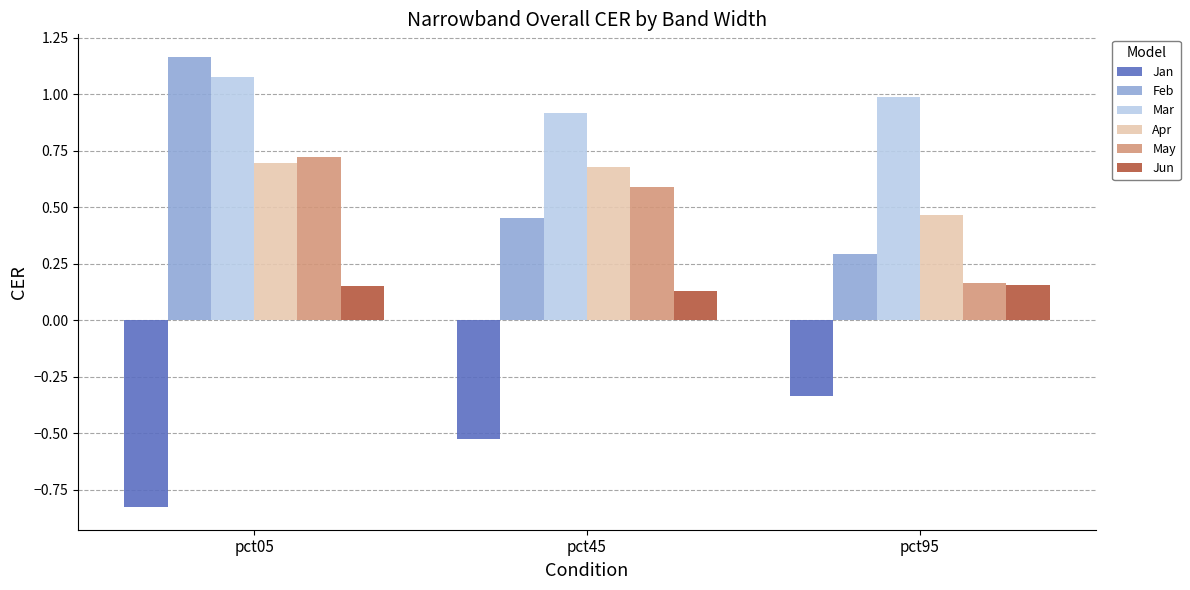

List the labels in order of Mar value, smallest first.

pct45, pct95, pct05